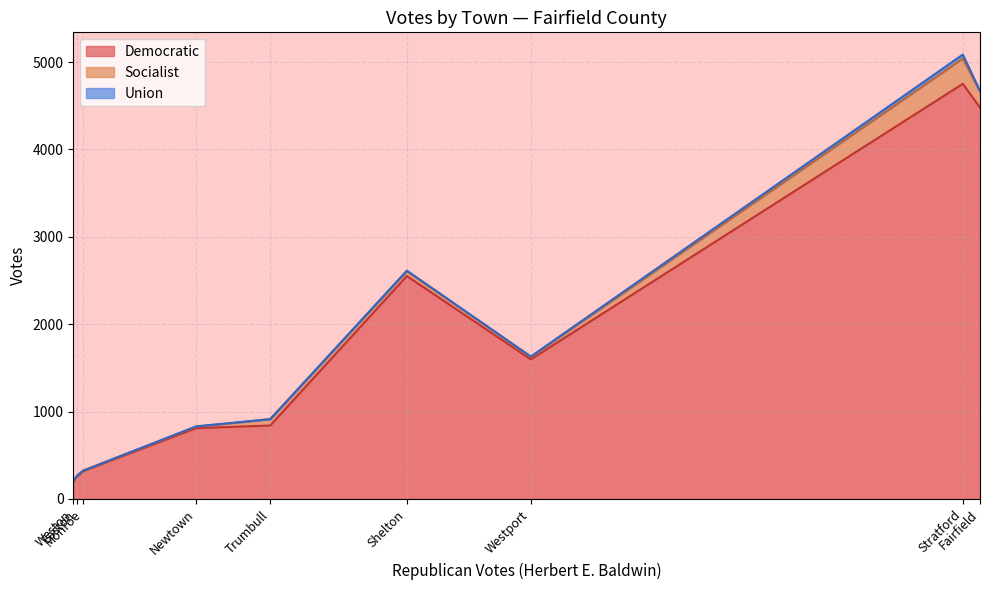

The Socialist series shows 290 at Stratford. True or false?

True